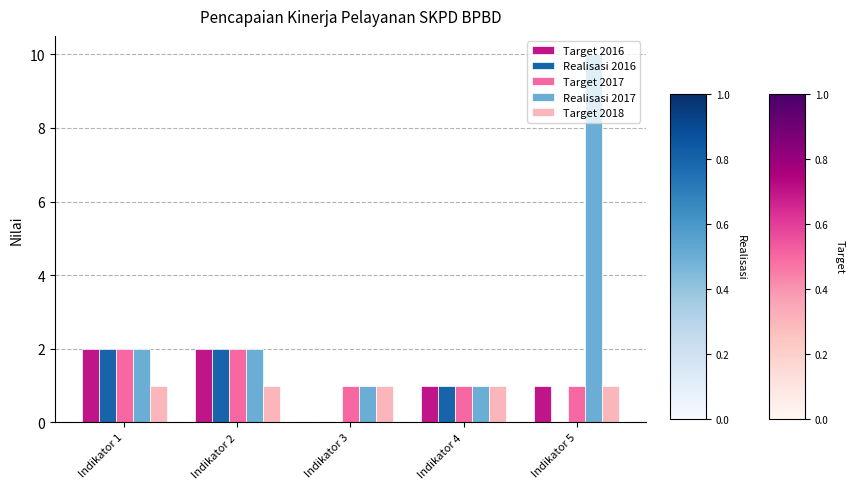

What is the sum of all Target 2017 values?

7